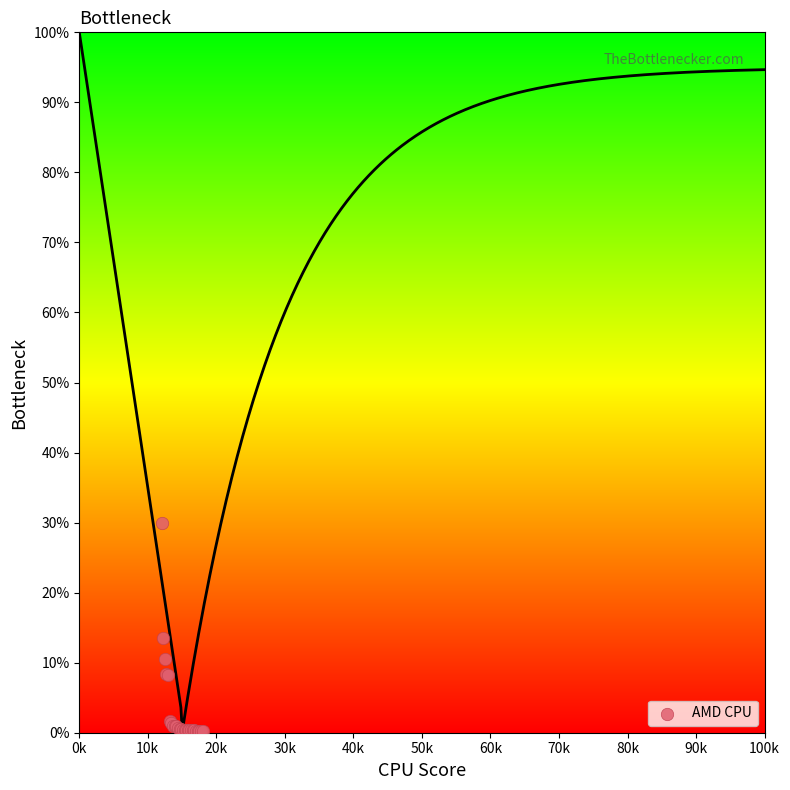

What Y value in the scatter plot is closest to 15?

13.5